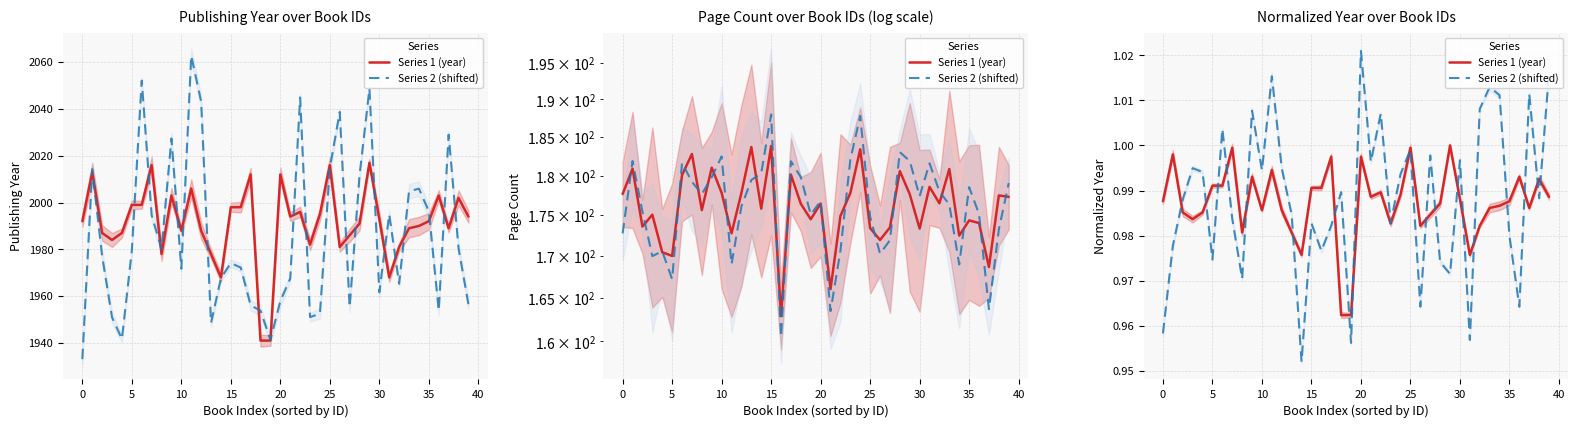

At which category does the chart reach its minimum across all series?

14